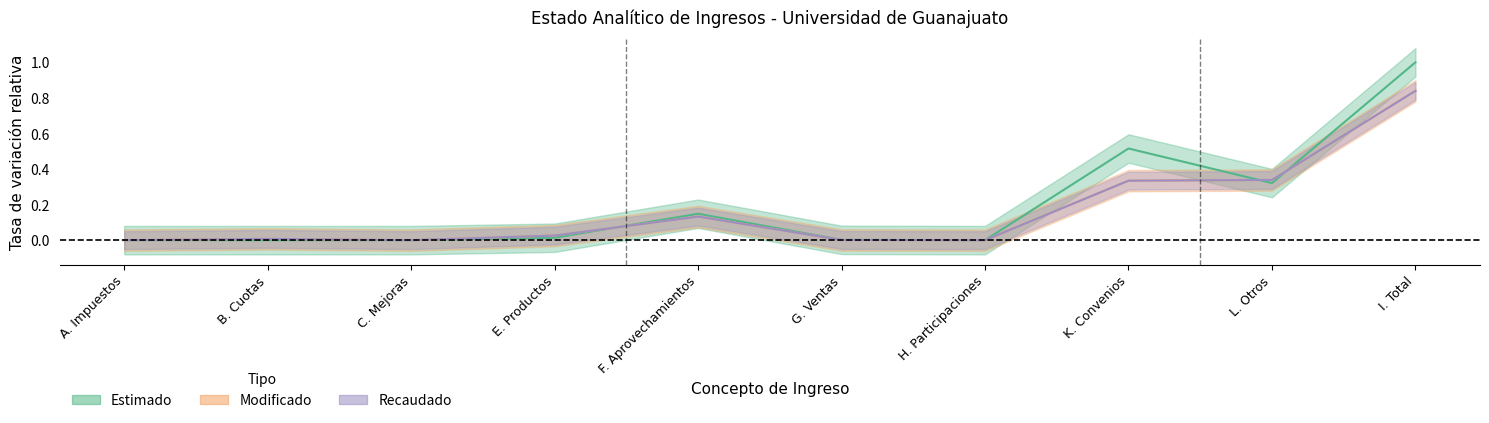

What is the sum of all Estimado values?

2.0